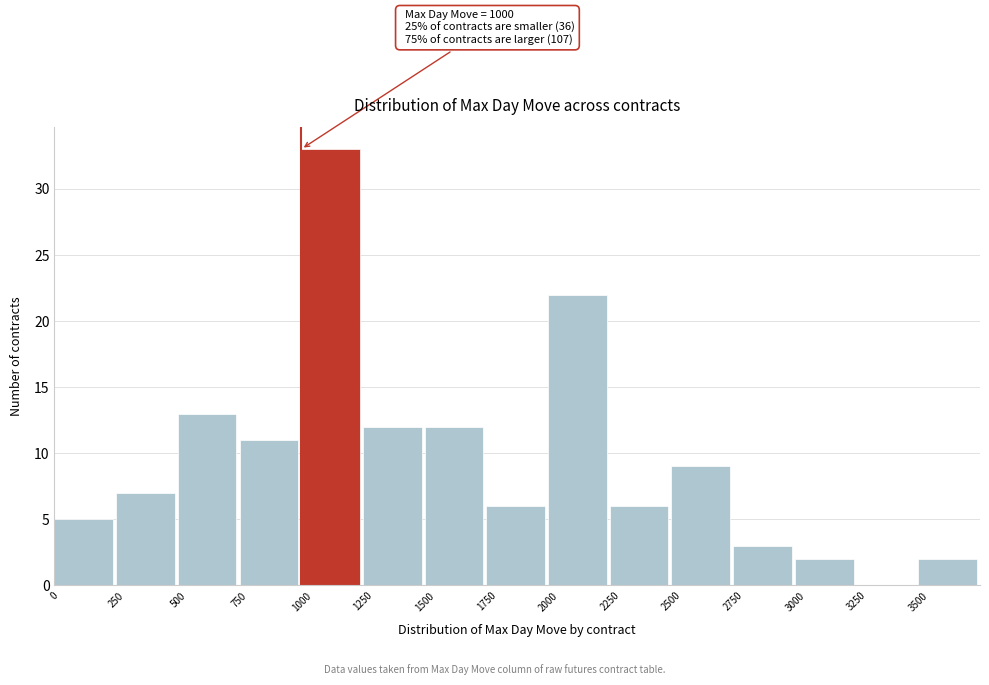

Over which range of the x-axis is the bar tallest?

1000 to 1250